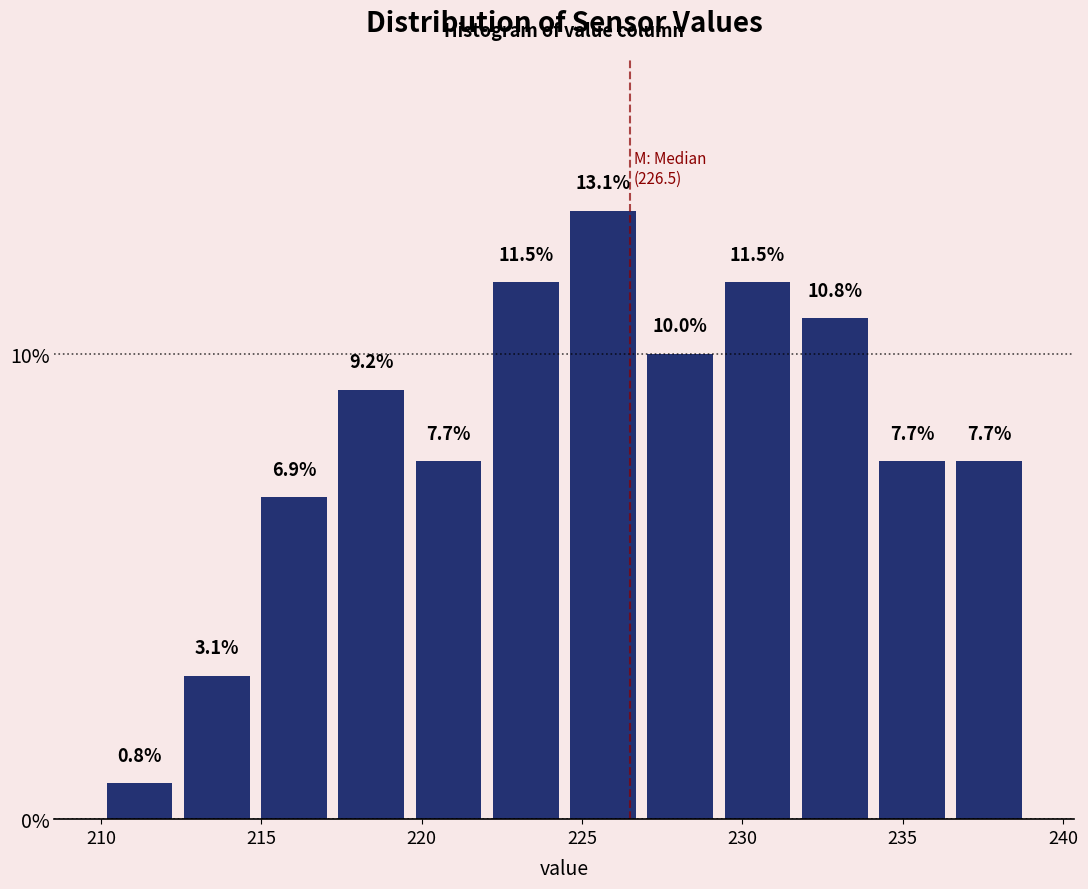

Which range on the x-axis has the tallest bar?

224.5 to 227.0